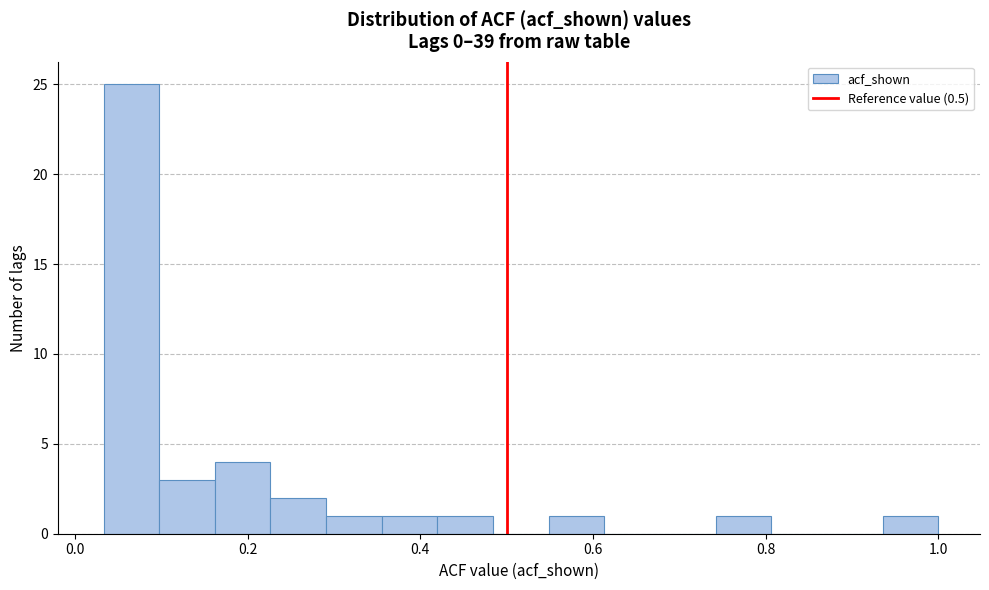

Read against the x-axis, roughly where is the centre of the tallest bar?

0.06